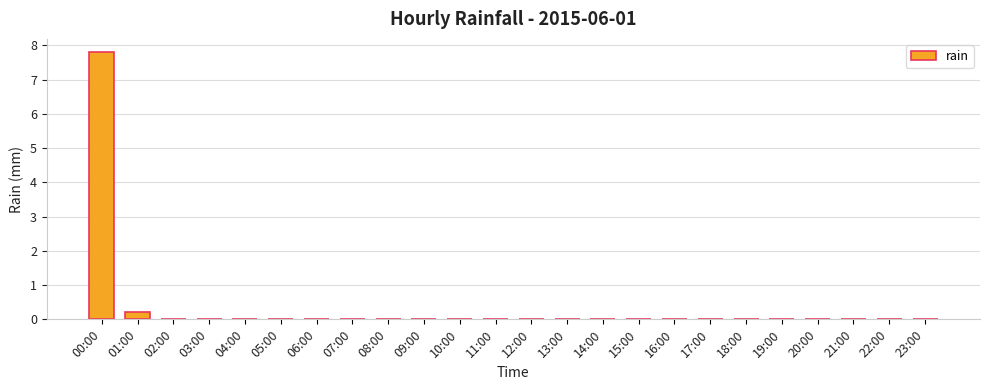

Are the bars horizontal?

No